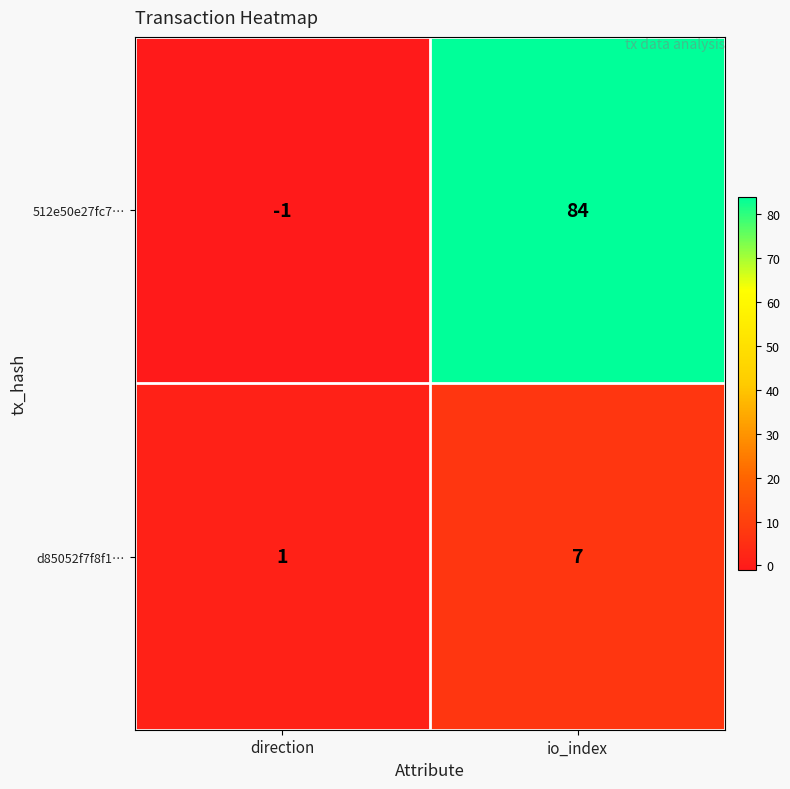

What is the difference between the highest and lowest values at io_index?

77